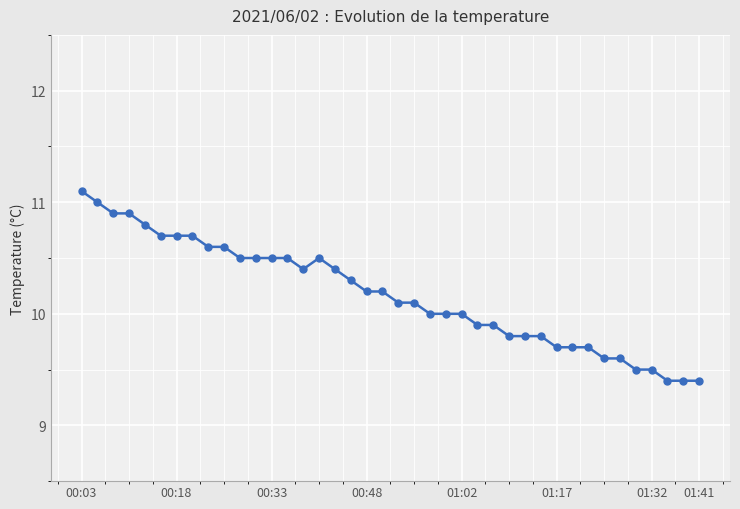

What is the sum of all values?

406.9